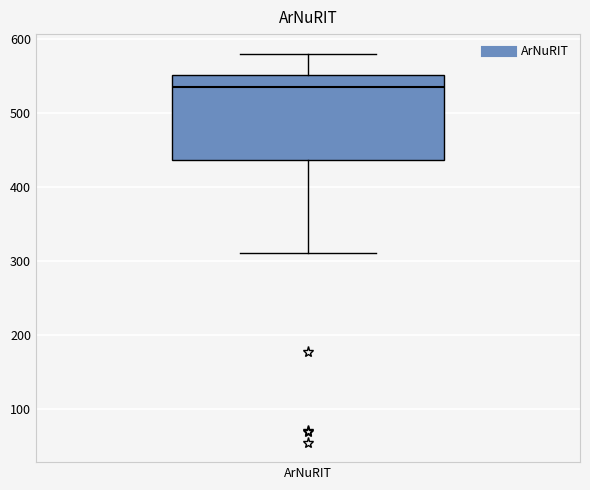

Read this box plot against the y-axis: the position of the median line, the range covered by the box, and the ends of both whiskers. The values are not printed on the chart, so give them approximately, as read against the axis.

median 540, box 440 to 550, whiskers 310 to 580